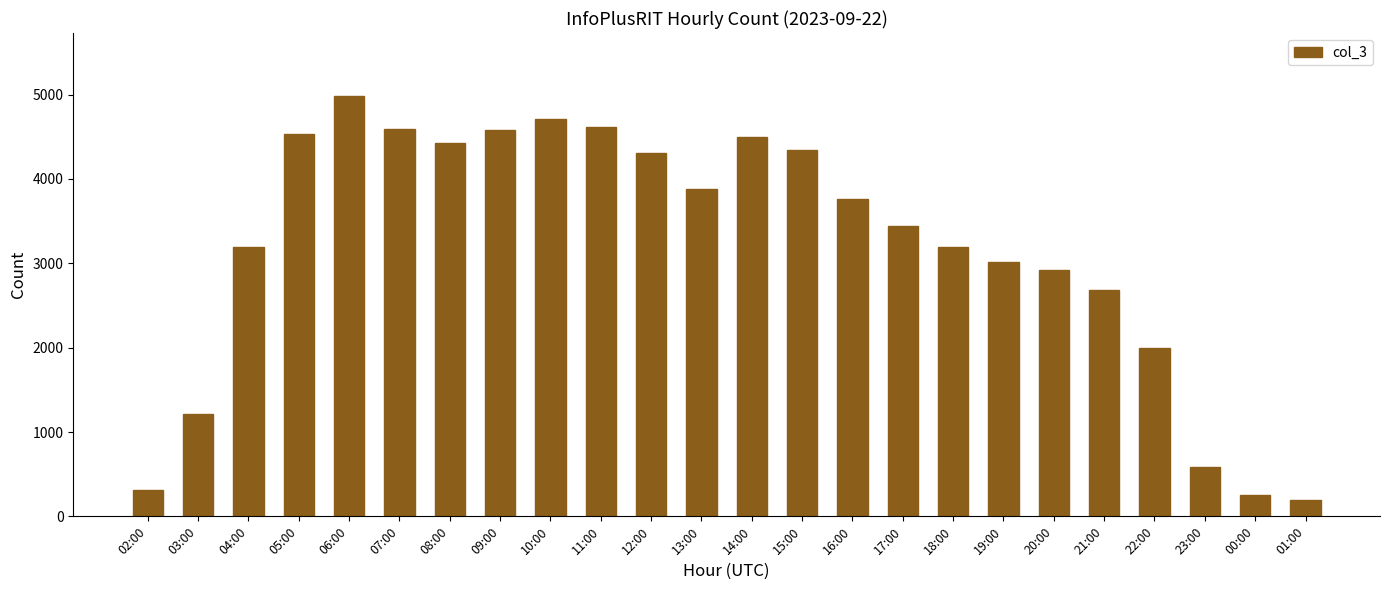

What is the greatest value displayed?

4983